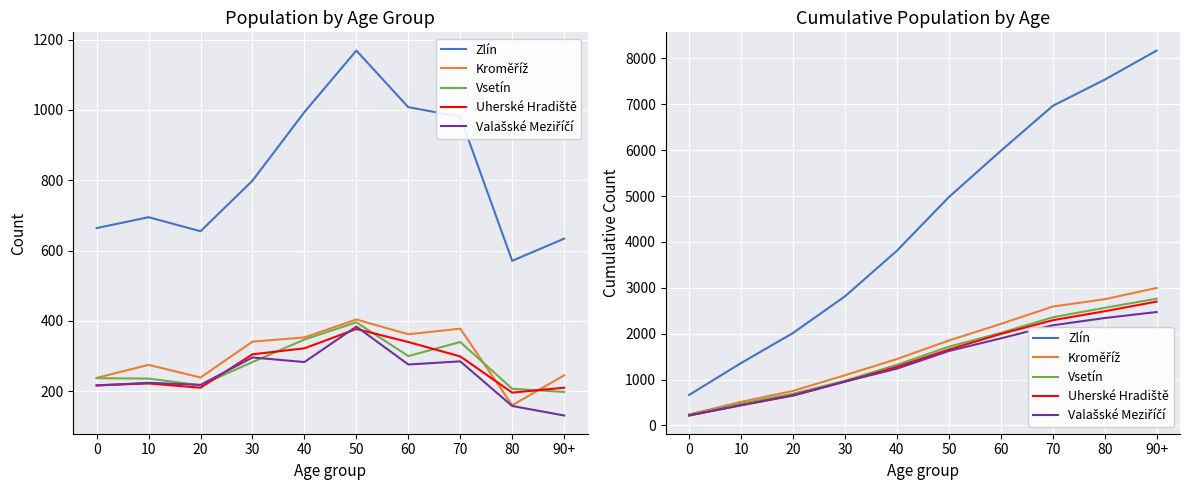

What is the total value across all series at 0?

1572